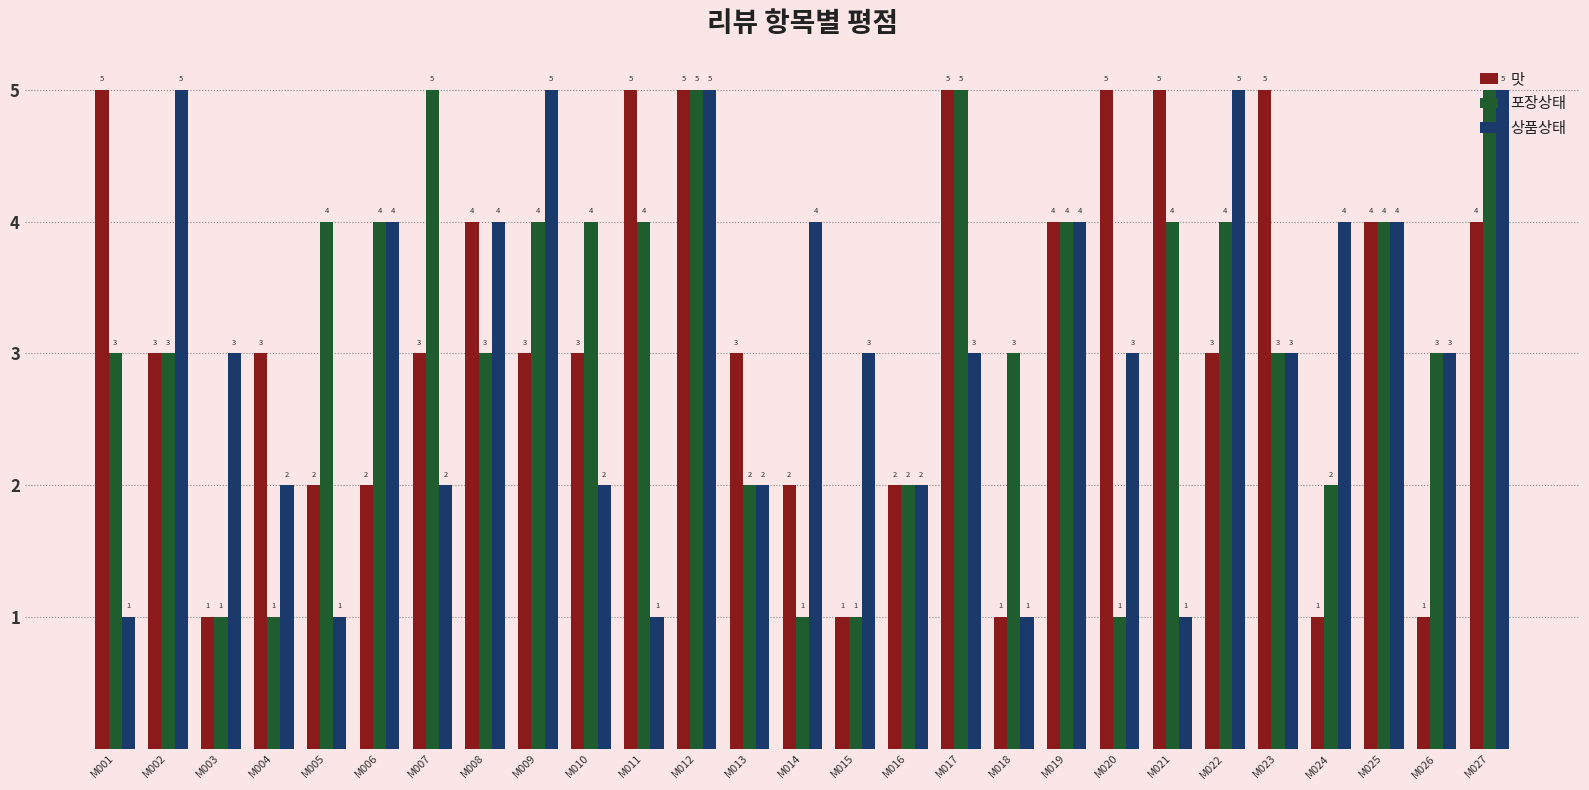

What is the maximum value for 상품상태?

5